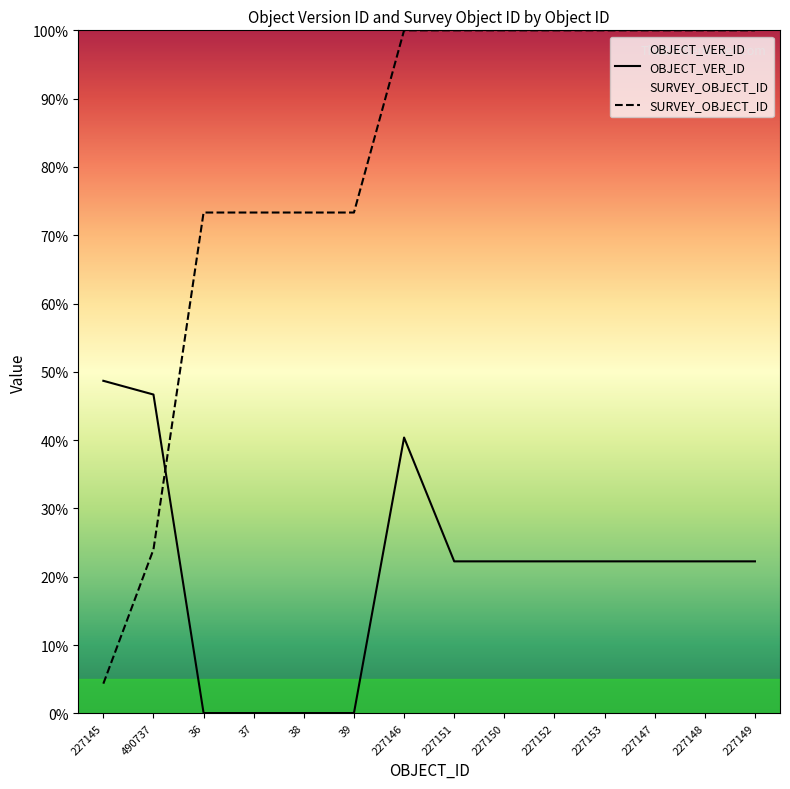

True or false: SURVEY_OBJECT_ID has more than 0 points higher than both neighbors.

True